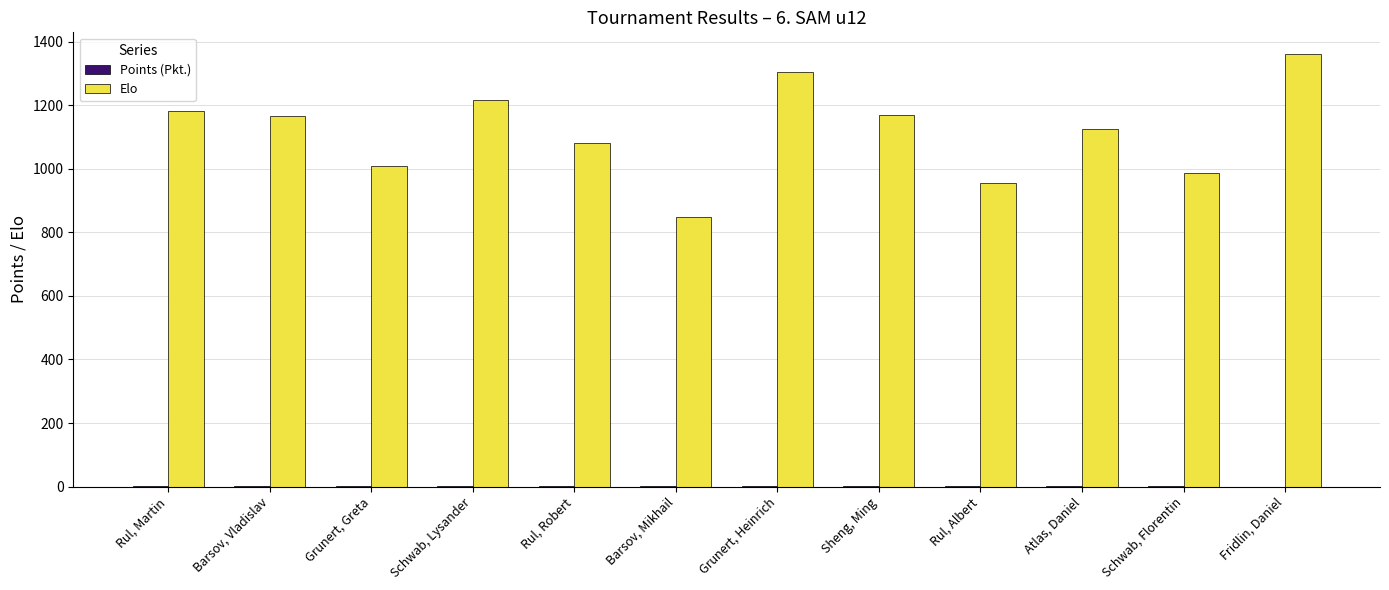

What value does the Elo series have at Fridlin, Daniel?

1361.0